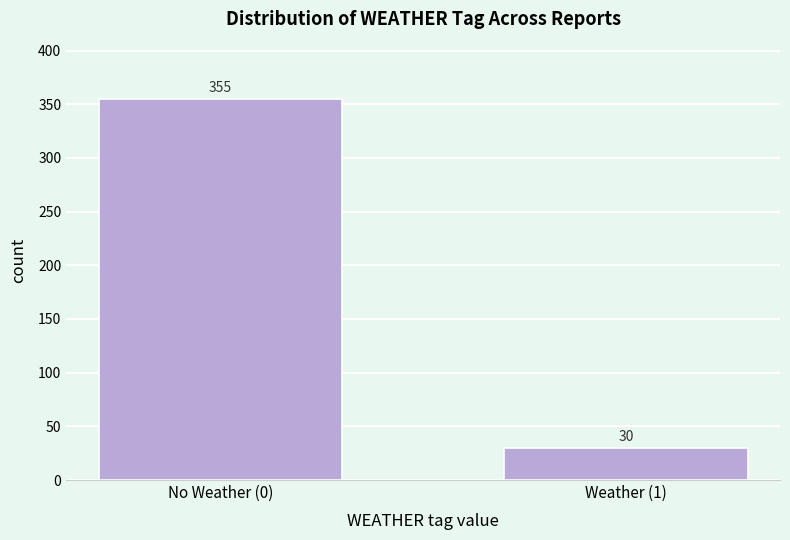

Reading left to right, extract all data points from this chart.

No Weather (0)=355	Weather (1)=30